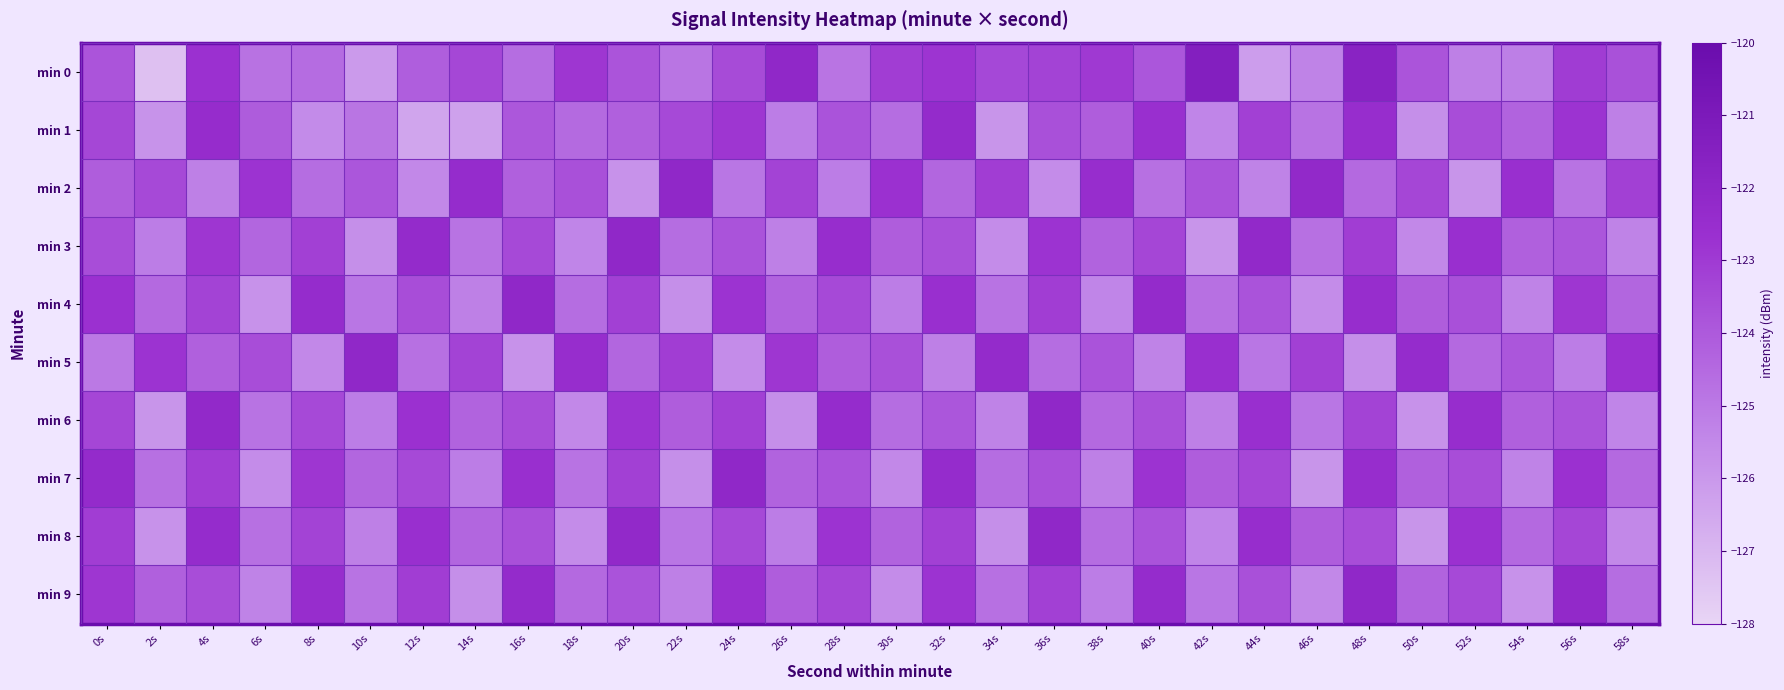

Reading right to left, what are all the values shown in this chart?

min 0: 58s=-123.7	56s=-123.1	54s=-125.2	52s=-125.2	50s=-123.8	48s=-121.7	46s=-125.3	44s=-126.2	42s=-121.4	40s=-123.9	38s=-123.0	36s=-123.3	34s=-123.4	32s=-122.8	30s=-123.1	28s=-124.8	26s=-122.1	24s=-123.5	22s=-124.9	20s=-123.8	18s=-122.9	16s=-124.6	14s=-123.4	12s=-124.1	10s=-126.1	8s=-124.6	6s=-124.8	4s=-122.7	2s=-127.3	0s=-123.8
min 1: 58s=-125.2	56s=-122.8	54s=-124.3	52s=-123.6	50s=-125.7	48s=-122.5	46s=-124.8	44s=-123.2	42s=-125.4	40s=-122.6	38s=-124.1	36s=-123.7	34s=-125.9	32s=-122.3	30s=-124.6	28s=-123.8	26s=-125.1	24s=-122.9	22s=-123.5	20s=-124.2	18s=-124.5	16s=-123.9	14s=-126.3	12s=-126.4	10s=-124.9	8s=-125.6	6s=-124.1	4s=-122.4	2s=-125.8	0s=-123.4
min 2: 58s=-123.2	56s=-124.8	54s=-122.6	52s=-125.9	50s=-123.4	48s=-124.5	46s=-122.2	44s=-125.3	42s=-123.8	40s=-124.7	38s=-122.5	36s=-125.6	34s=-123.1	32s=-124.4	30s=-122.7	28s=-125.1	26s=-123.3	24s=-124.9	22s=-122.1	20s=-125.8	18s=-123.7	16s=-124.2	14s=-122.4	12s=-125.5	10s=-123.9	8s=-124.6	6s=-122.8	4s=-125.2	2s=-123.5	0s=-124.1
min 3: 58s=-125.3	56s=-123.9	54s=-124.2	52s=-122.6	50s=-125.5	48s=-123.1	46s=-124.7	44s=-122.2	42s=-125.9	40s=-123.4	38s=-124.3	36s=-122.8	34s=-125.6	32s=-123.7	30s=-124.1	28s=-122.5	26s=-125.2	24s=-123.8	22s=-124.6	20s=-122.1	18s=-125.4	16s=-123.5	14s=-124.8	12s=-122.3	10s=-125.7	8s=-123.2	6s=-124.4	4s=-122.9	2s=-125.1	0s=-123.6
min 4: 58s=-124.4	56s=-122.9	54s=-125.3	52s=-123.7	50s=-124.1	48s=-122.5	46s=-125.6	44s=-123.8	42s=-124.7	40s=-122.3	38s=-125.4	36s=-123.1	34s=-124.8	32s=-122.6	30s=-125.1	28s=-123.5	26s=-124.3	24s=-122.8	22s=-125.7	20s=-123.2	18s=-124.6	16s=-122.1	14s=-125.2	12s=-123.6	10s=-124.9	8s=-122.4	6s=-125.8	4s=-123.3	2s=-124.5	0s=-122.7
min 5: 58s=-122.7	56s=-125.1	54s=-123.9	52s=-124.5	50s=-122.4	48s=-125.7	46s=-123.2	44s=-124.9	42s=-122.6	40s=-125.3	38s=-123.8	36s=-124.6	34s=-122.3	32s=-125.2	30s=-123.7	28s=-124.1	26s=-122.9	24s=-125.6	22s=-123.1	20s=-124.4	18s=-122.5	16s=-125.8	14s=-123.3	12s=-124.7	10s=-122.1	8s=-125.5	6s=-123.6	4s=-124.2	2s=-122.8	0s=-125.0
min 6: 58s=-125.4	56s=-123.8	54s=-124.2	52s=-122.5	50s=-125.8	48s=-123.3	46s=-124.9	44s=-122.6	42s=-125.2	40s=-123.7	38s=-124.5	36s=-122.1	34s=-125.3	32s=-123.9	30s=-124.6	28s=-122.4	26s=-125.7	24s=-123.2	22s=-124.1	20s=-122.8	18s=-125.5	16s=-123.6	14s=-124.3	12s=-122.7	10s=-125.1	8s=-123.5	6s=-124.8	4s=-122.2	2s=-125.9	0s=-123.4
min 7: 58s=-124.5	56s=-122.7	54s=-125.3	52s=-123.6	50s=-124.2	48s=-122.5	46s=-125.9	44s=-123.4	42s=-124.1	40s=-122.8	38s=-125.2	36s=-123.7	34s=-124.6	32s=-122.4	30s=-125.5	28s=-123.8	26s=-124.3	24s=-122.1	22s=-125.7	20s=-123.2	18s=-124.8	16s=-122.6	14s=-125.1	12s=-123.5	10s=-124.4	8s=-122.9	6s=-125.6	4s=-123.1	2s=-124.7	0s=-122.3
min 8: 58s=-125.5	56s=-123.4	54s=-124.5	52s=-122.7	50s=-125.9	48s=-123.6	46s=-124.1	44s=-122.5	42s=-125.4	40s=-123.8	38s=-124.6	36s=-122.1	34s=-125.7	32s=-123.2	30s=-124.3	28s=-122.8	26s=-125.1	24s=-123.5	22s=-124.9	20s=-122.2	18s=-125.6	16s=-123.7	14s=-124.4	12s=-122.6	10s=-125.2	8s=-123.3	6s=-124.7	4s=-122.4	2s=-125.8	0s=-123.1
min 9: 58s=-124.6	56s=-122.2	54s=-125.8	52s=-123.5	50s=-124.3	48s=-122.1	46s=-125.5	44s=-123.7	42s=-124.9	40s=-122.4	38s=-125.1	36s=-123.2	34s=-124.7	32s=-122.8	30s=-125.6	28s=-123.4	26s=-124.1	24s=-122.6	22s=-125.2	20s=-123.8	18s=-124.5	16s=-122.3	14s=-125.7	12s=-123.1	10s=-124.8	8s=-122.5	6s=-125.3	4s=-123.6	2s=-124.2	0s=-122.9